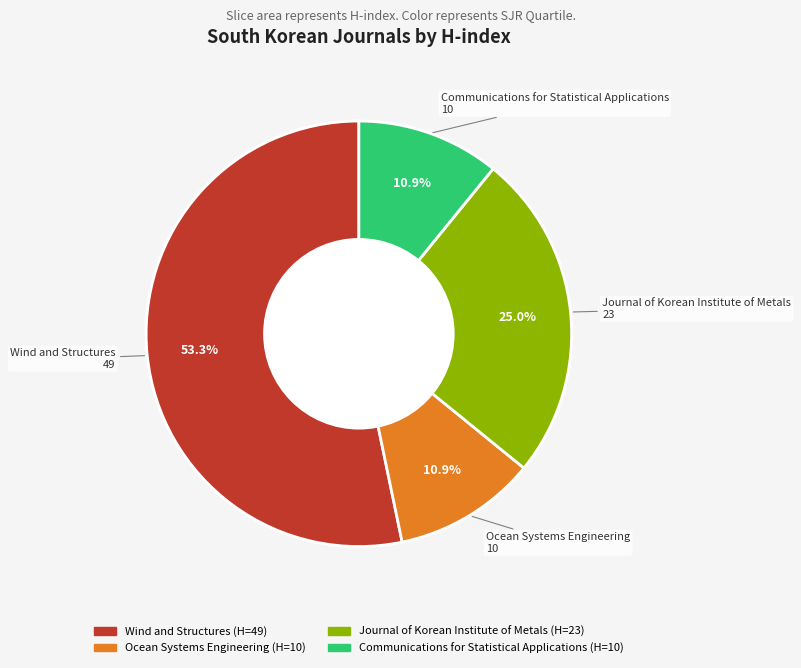

How many segments does this pie chart have?

4